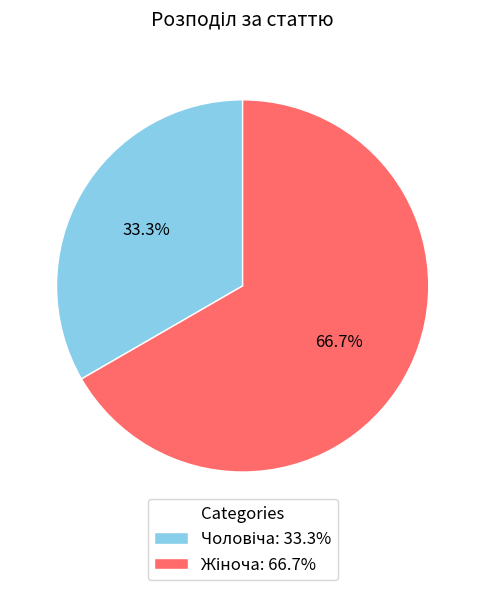

Is there any slice that represents more than half of the pie?

Yes